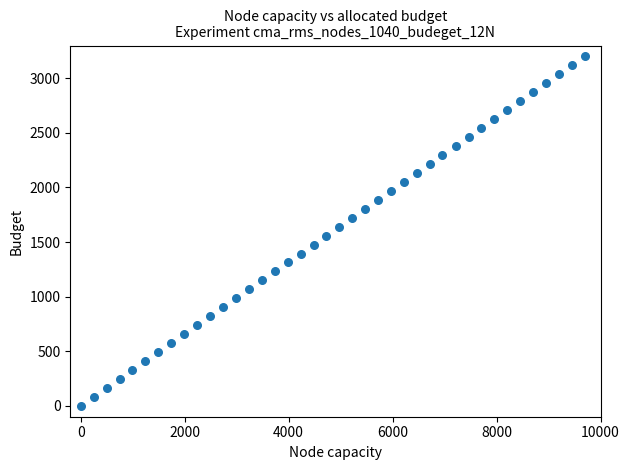

What is the range of X values (max minus min)?

9700.0